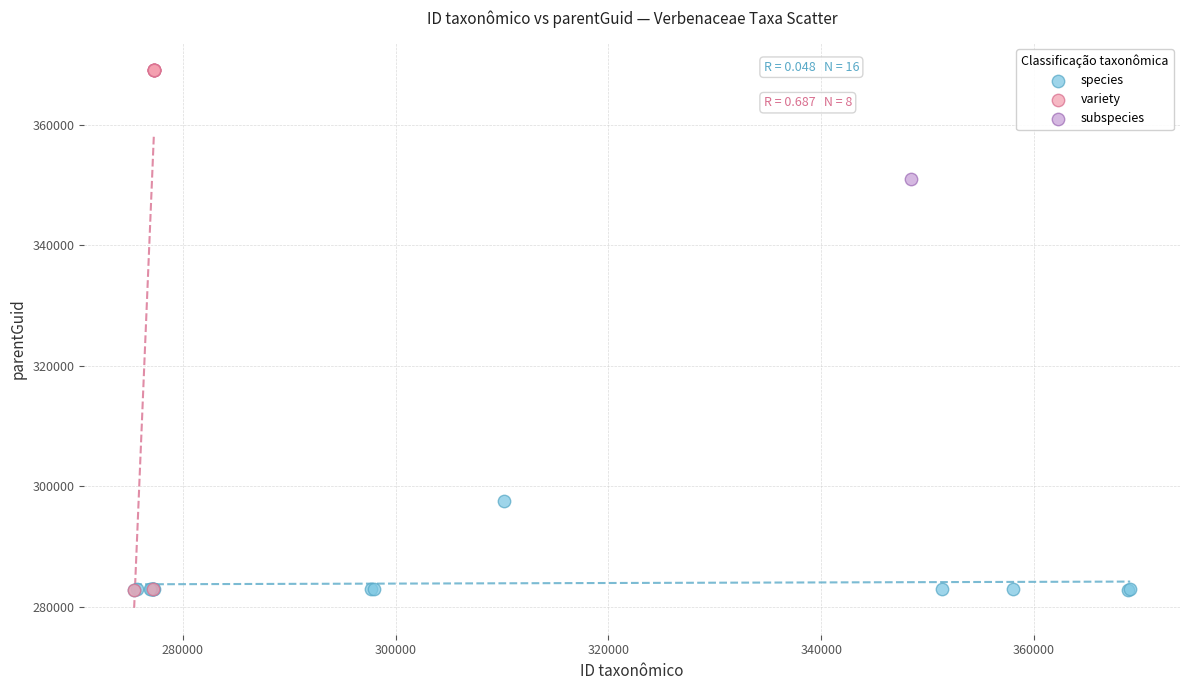

What are all the series names shown in the legend?

species, variety, subspecies